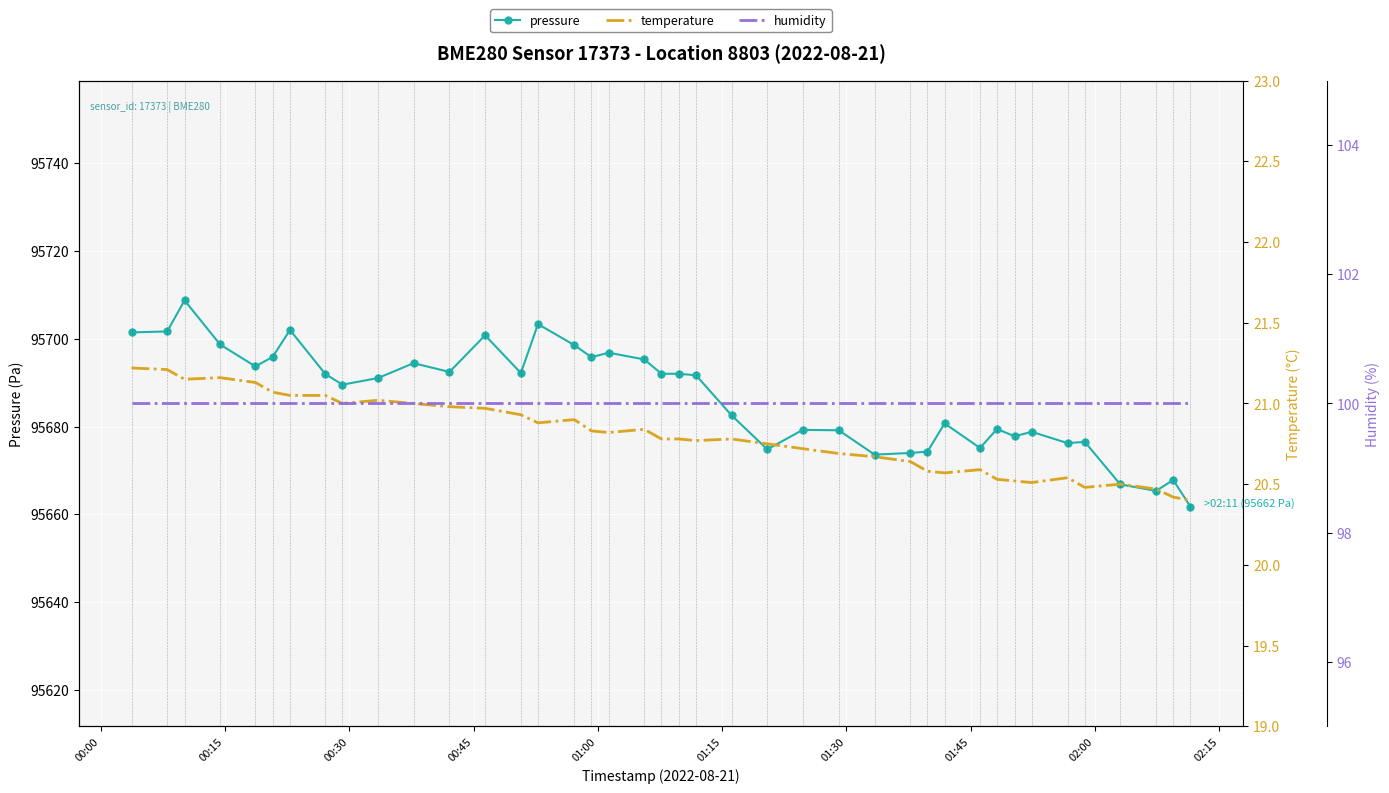

Which series has the largest range (max minus min)?

pressure